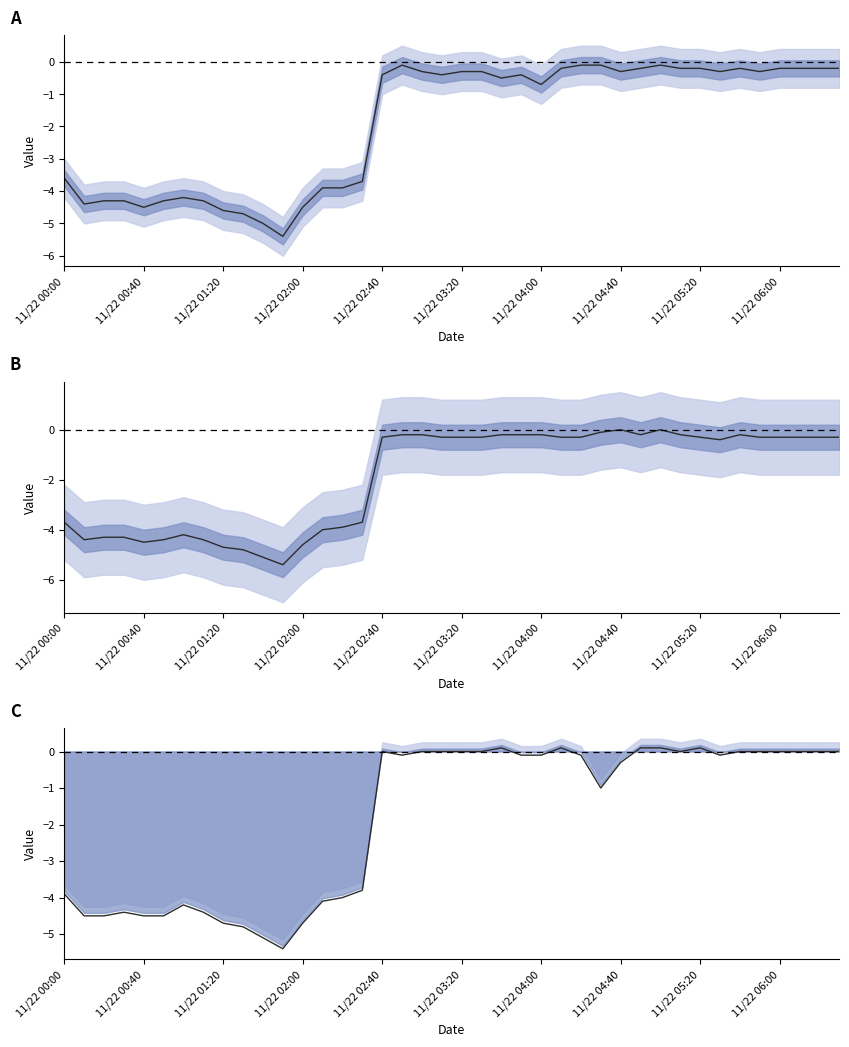

True or false: col_2_1565 and col_1_1465 cross at least once.

True